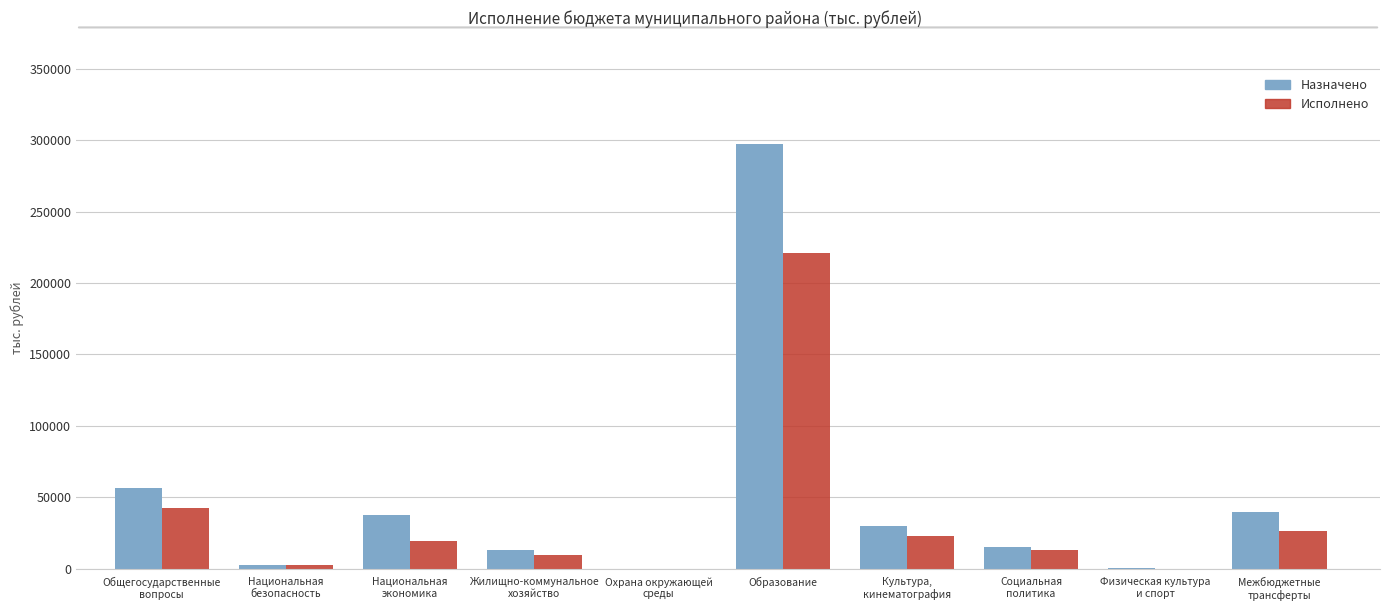

Which series has the largest total across all categories?

Назначено